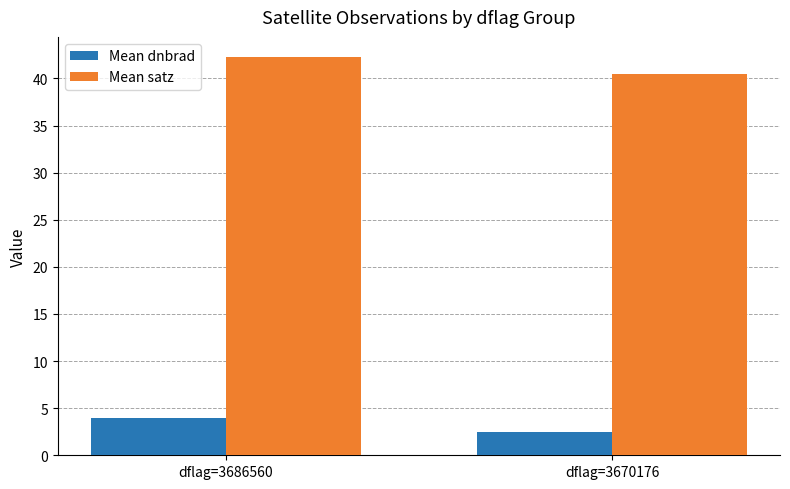

What is the sum of all Mean dnbrad values?

6.4